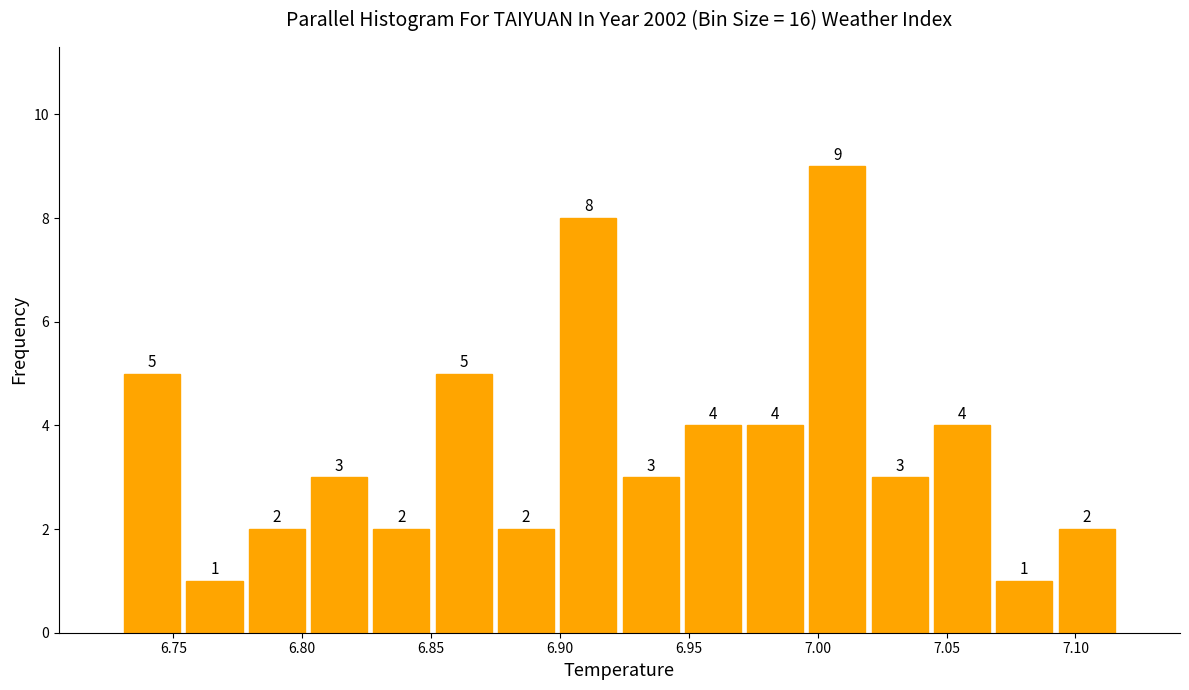

Which range on the x-axis has the tallest bar?

6.995 to 7.020